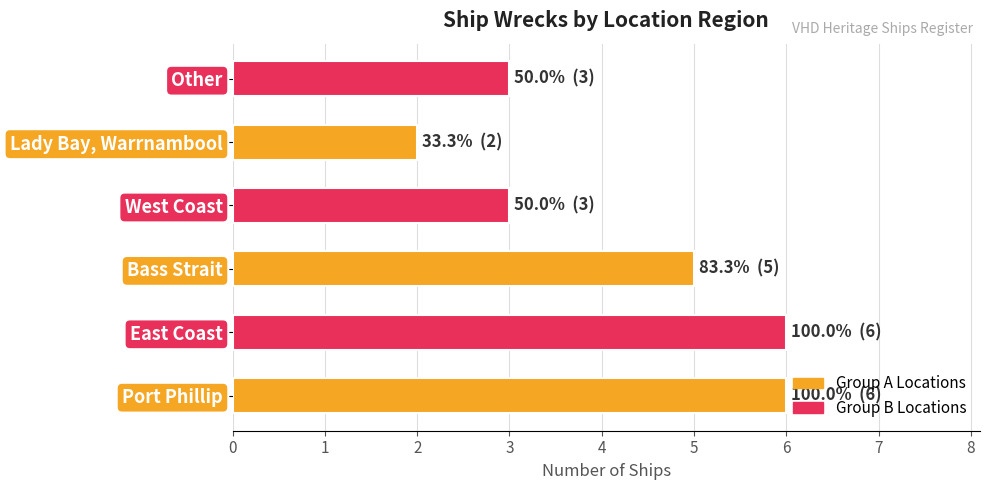

True or false: the data shows 2 at Other.

False